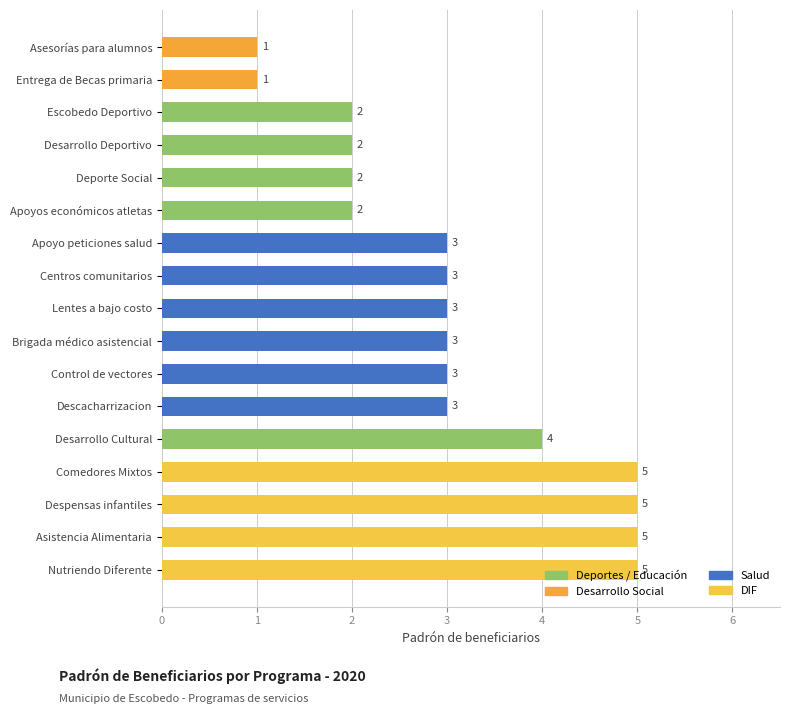

What is the ratio of the value at Lentes a bajo costo to the value at Nutriendo Diferente?

0.6